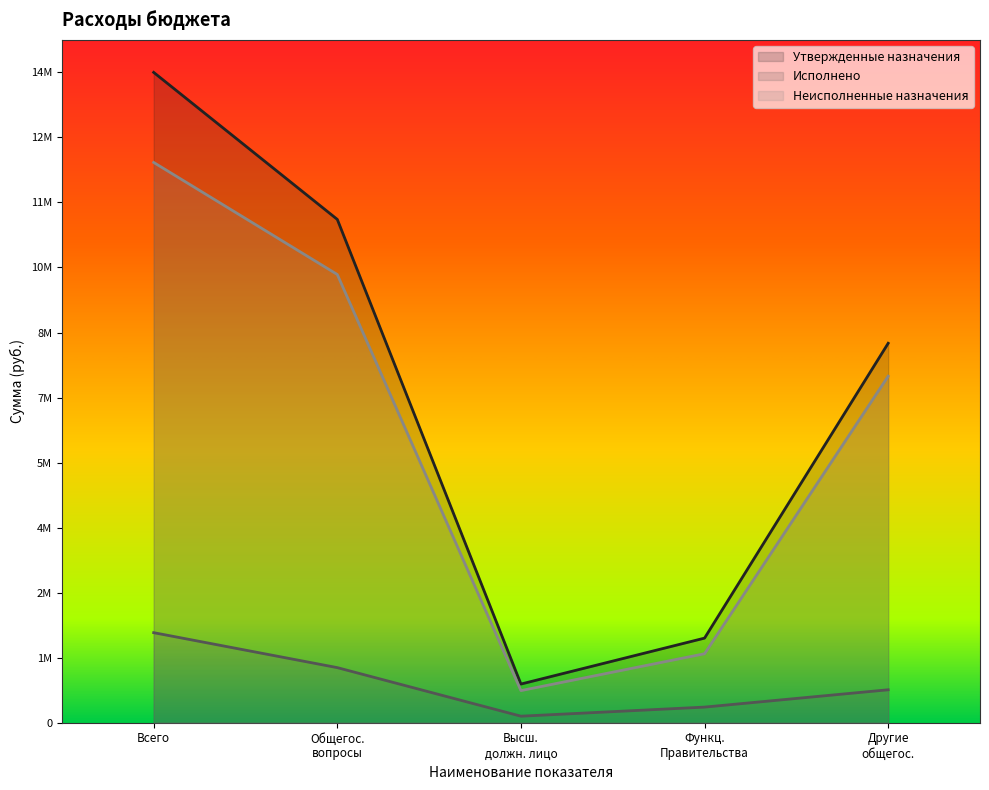

How many interior local valleys does the Утвержденные назначения series have?

1